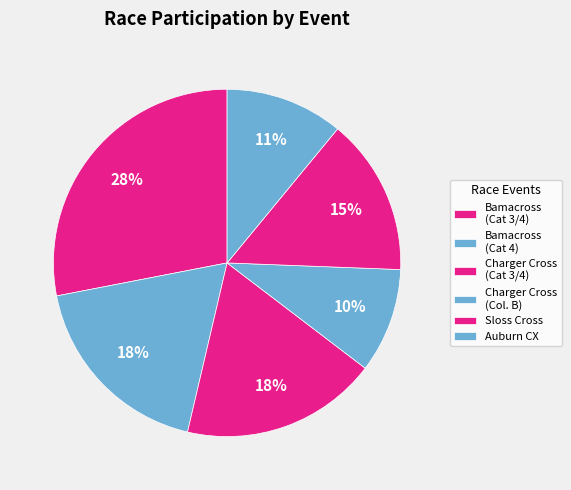

How many slices are in this pie chart?

6